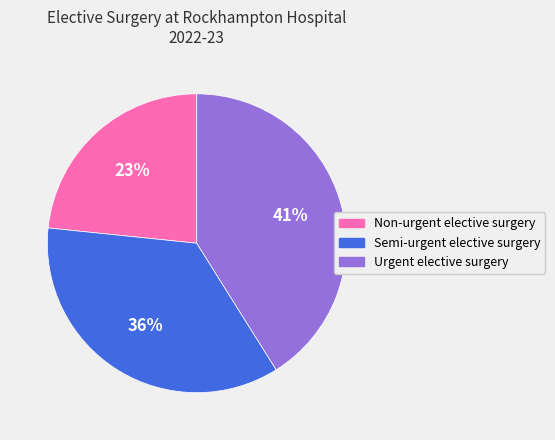

Is there any slice that represents more than half of the pie?

No